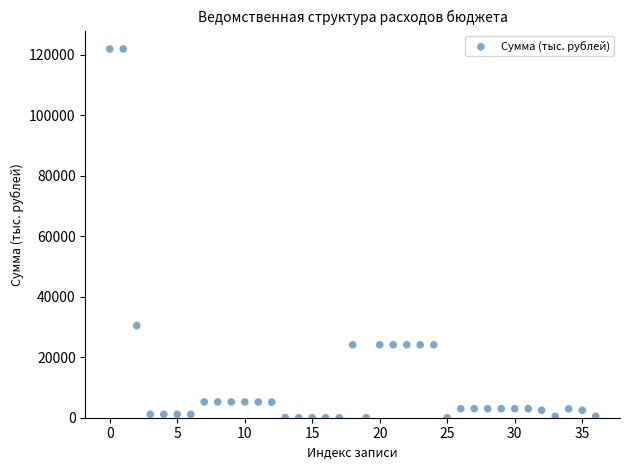

What Y value in the scatter plot is closest to 60924?

30433.4